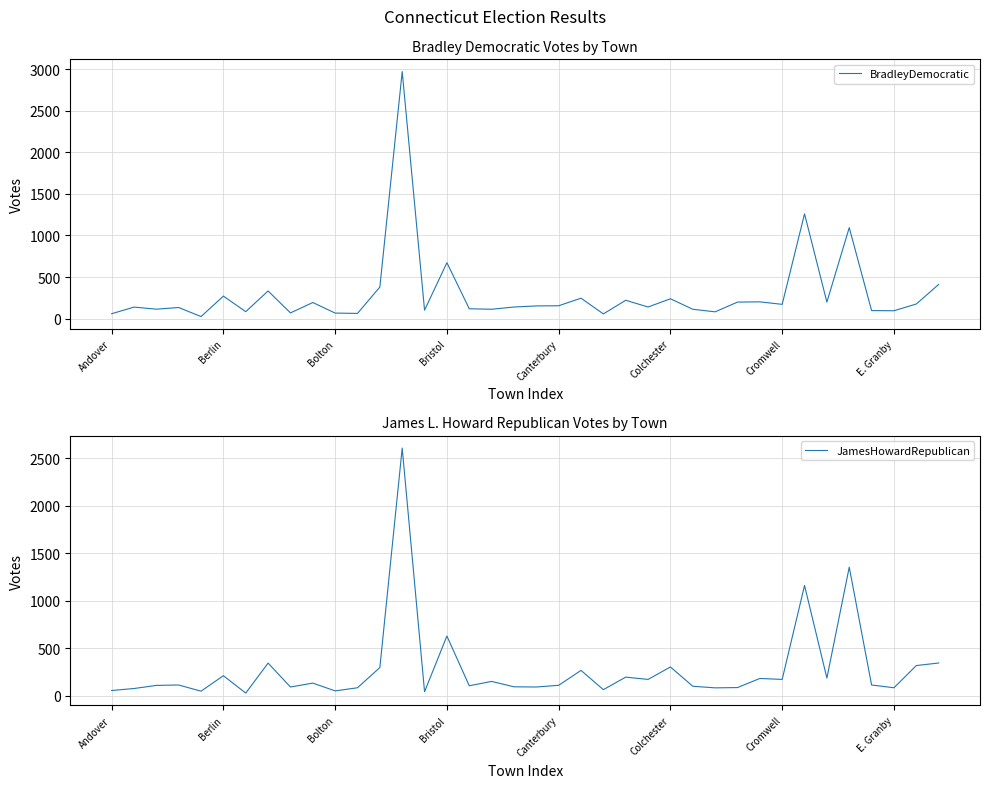

Rank the series by their average value, from lowest to highest.

JamesHowardRepublican, BradleyDemocratic